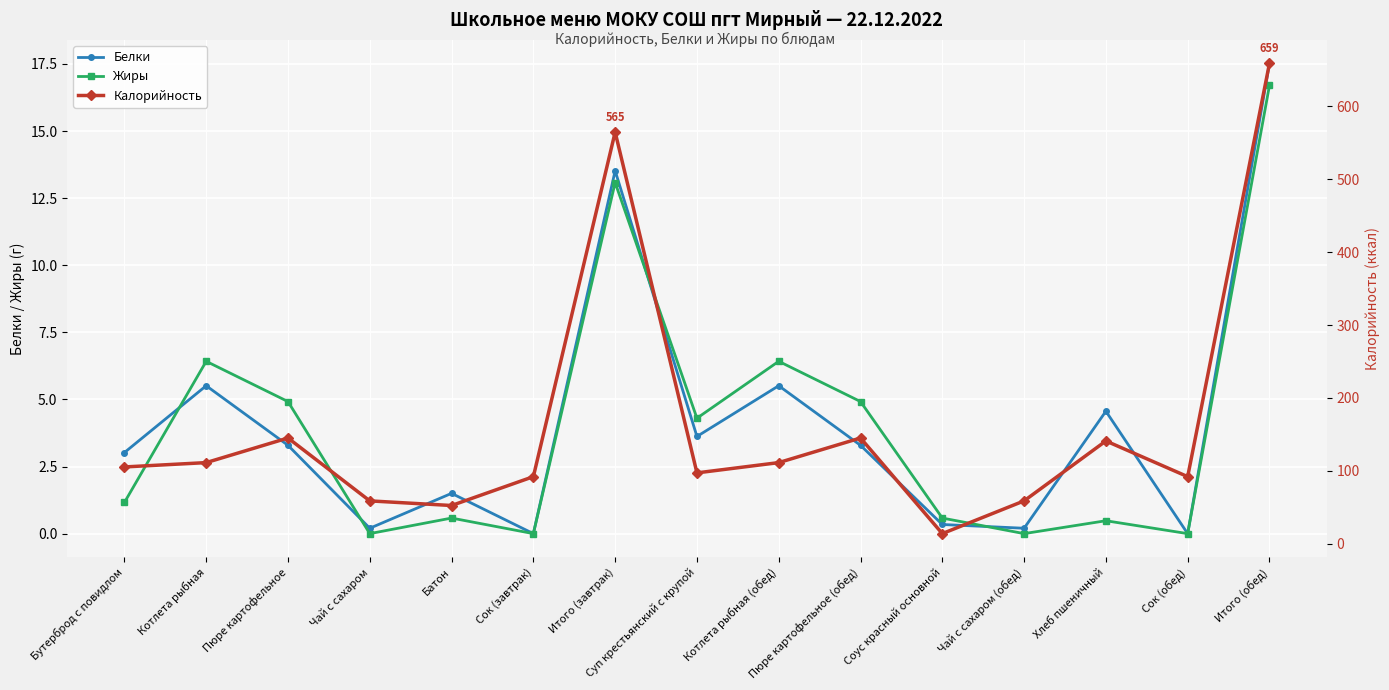

Which series has the largest total across all categories?

Калорийность